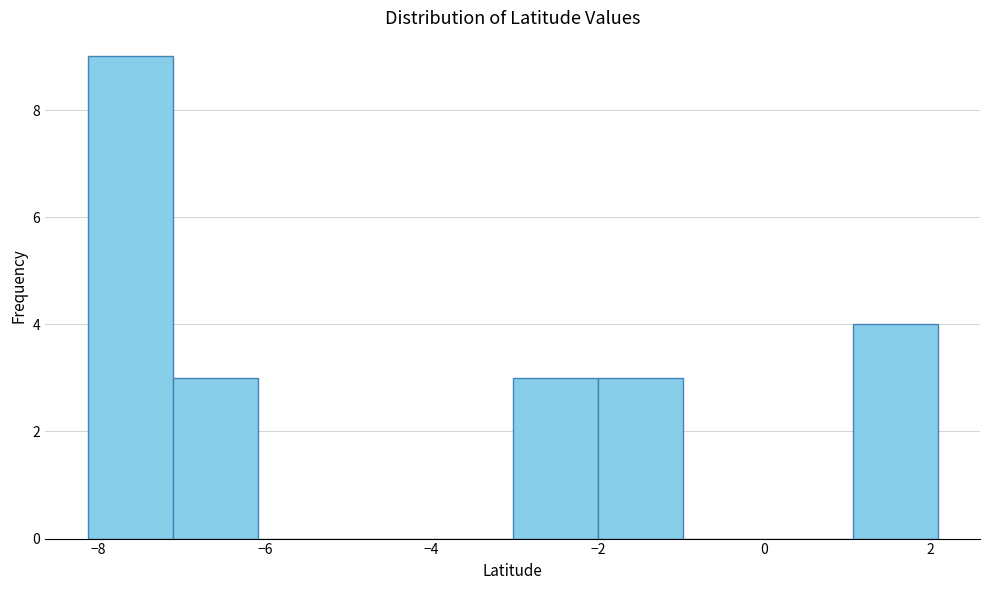

Reading left to right, transcribe this chart: for each bar, give the range it covers on the x-axis and its height. Neither the bar edges nor the heights are printed on the chart, so give them approximately, as read against the axes.

-8.2 to -7.2: 9
-7.2 to -6.0: 3
-6.0 to -5.0: 0
-5.0 to -4.0: 0
-4.0 to -3.0: 0
-3.0 to -2.0: 3
-2.0 to -1.0: 3
-1.0 to 0.0: 0
0.0 to 1.0: 0
1.0 to 2.0: 4